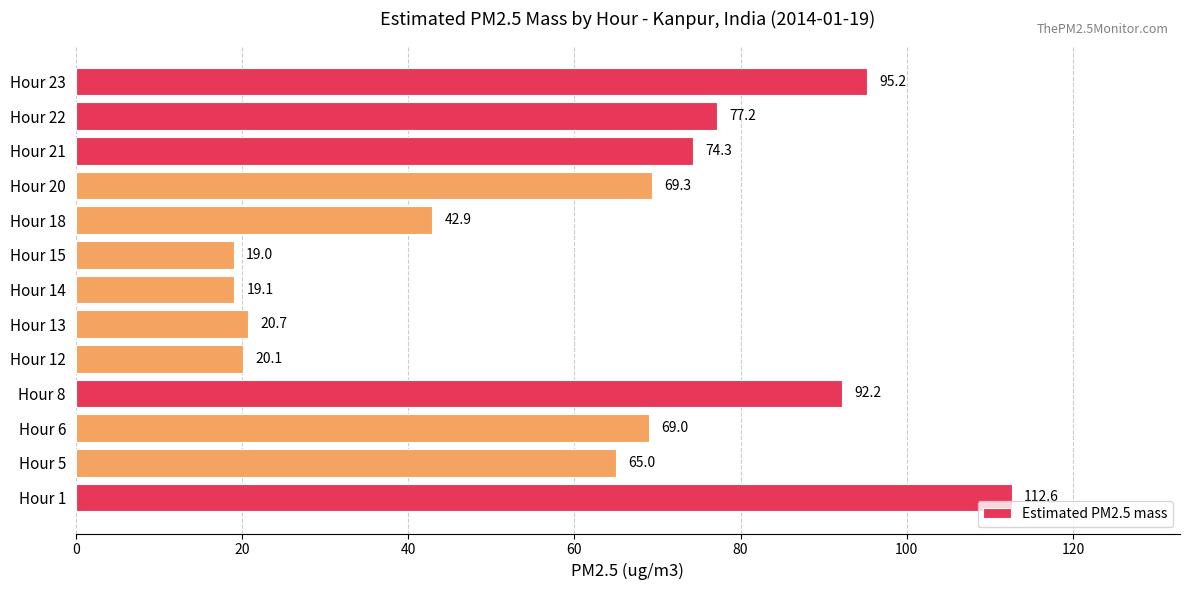

Reading bottom to top, list all the values displayed in this chart.

112.6	65.0	69.0	92.2	20.1	20.7	19.1	19.0	42.9	69.3	74.3	77.2	95.2